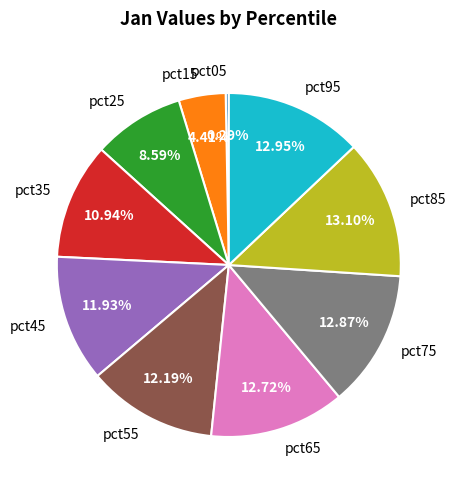

Between pct75 and pct25, which is larger?

pct75